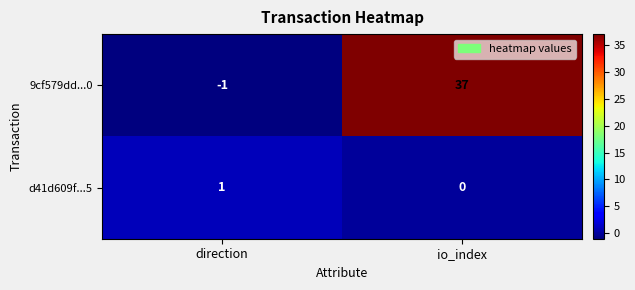

The 9cf579dd...0 series shows -2 at direction. True or false?

False